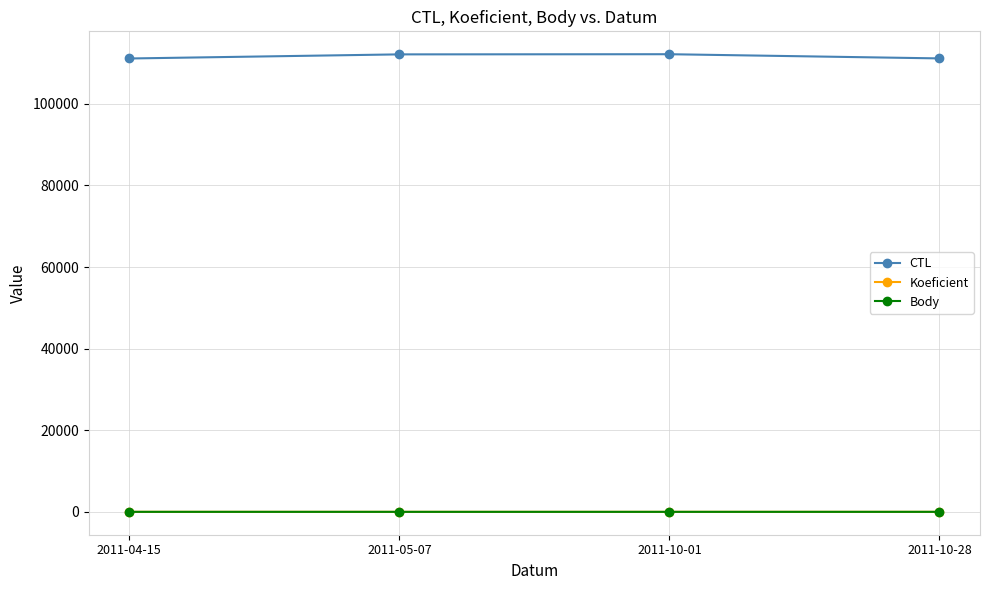

What is the highest value of the Koeficient series?

6